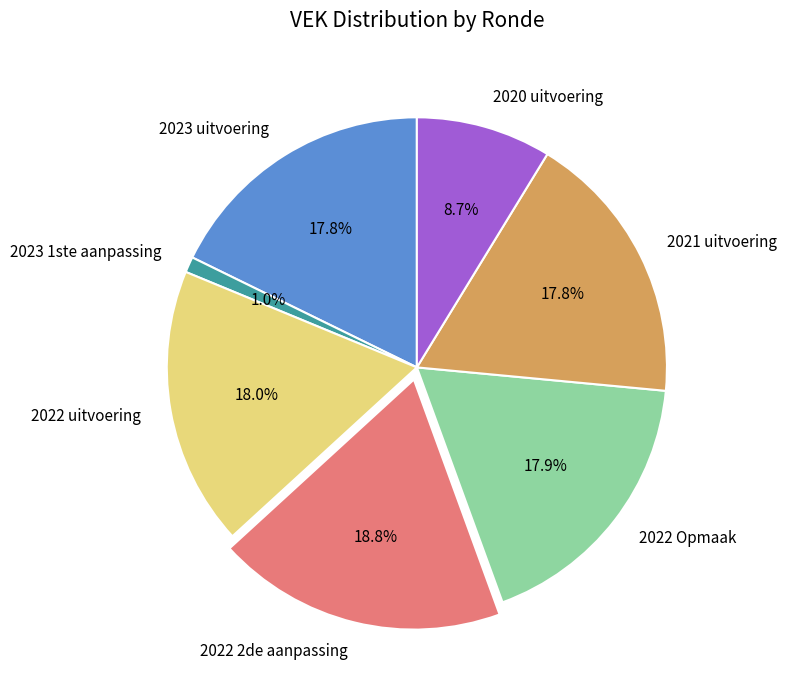

Approximately how many times larger is the value at 2022 Opmaak compared to 2023 uitvoering?

1.0